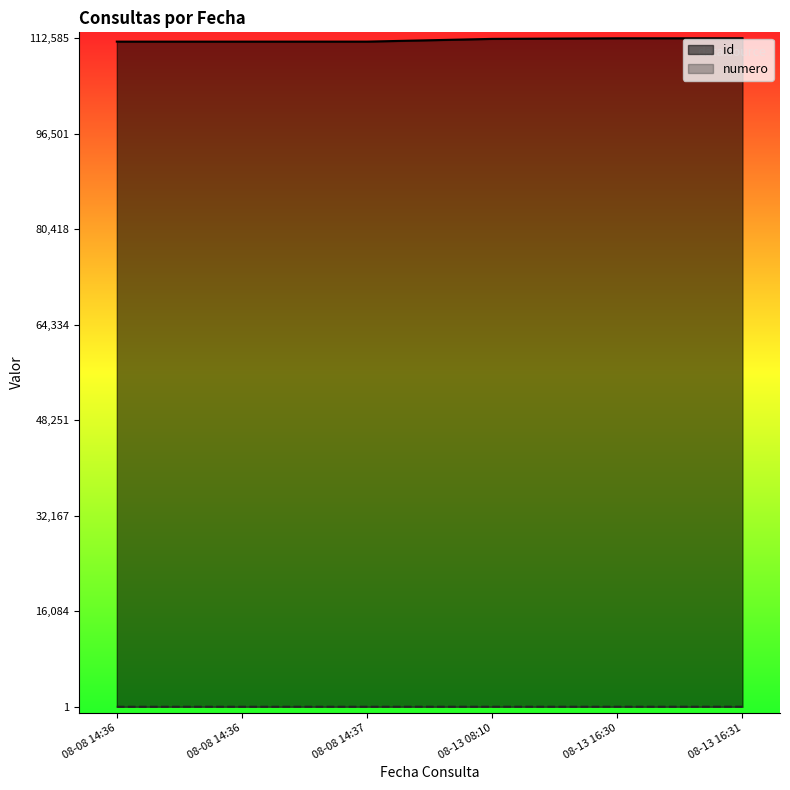

List the series in order of their peak value, lowest first.

numero, id